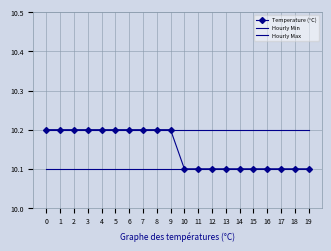

Count the number of categories in the chart.

20